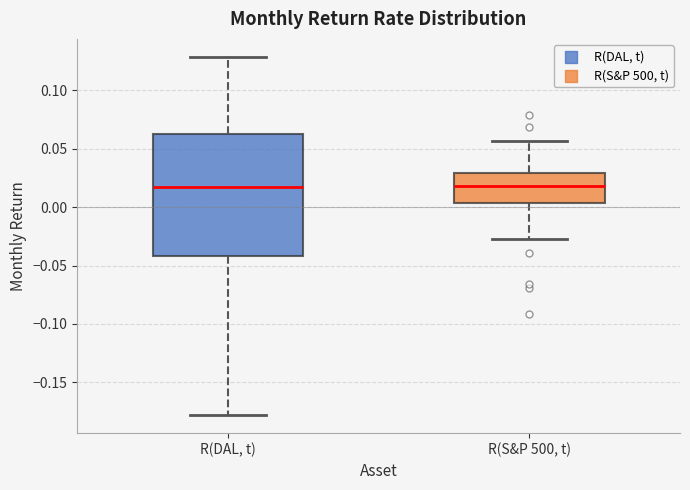

Comparing the boxes themselves (not the whiskers), which one is the tallest?

R(DAL, t)